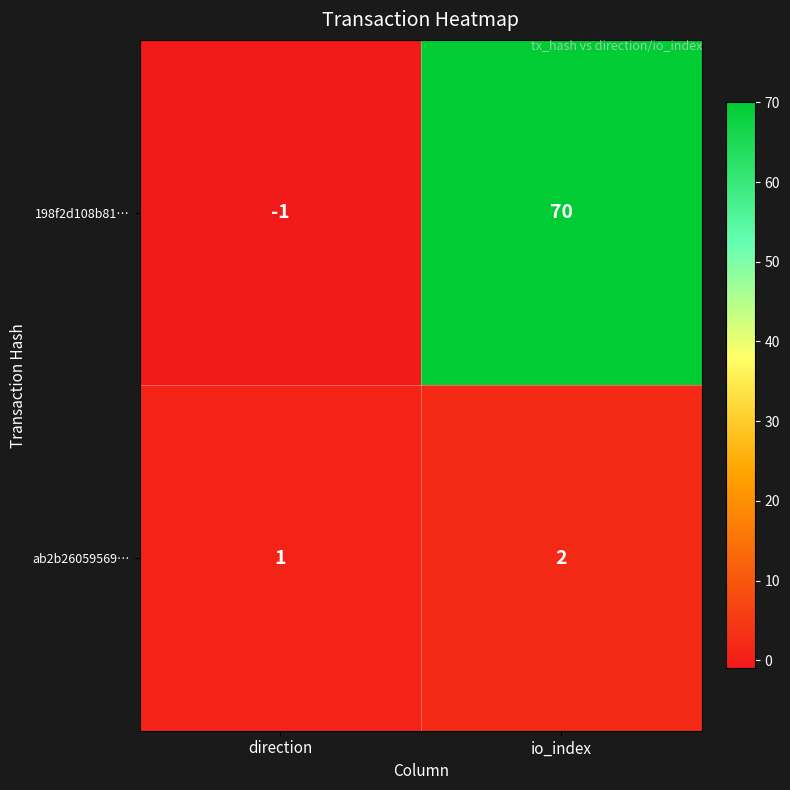

Which label corresponds to the largest value in the chart?

io_index